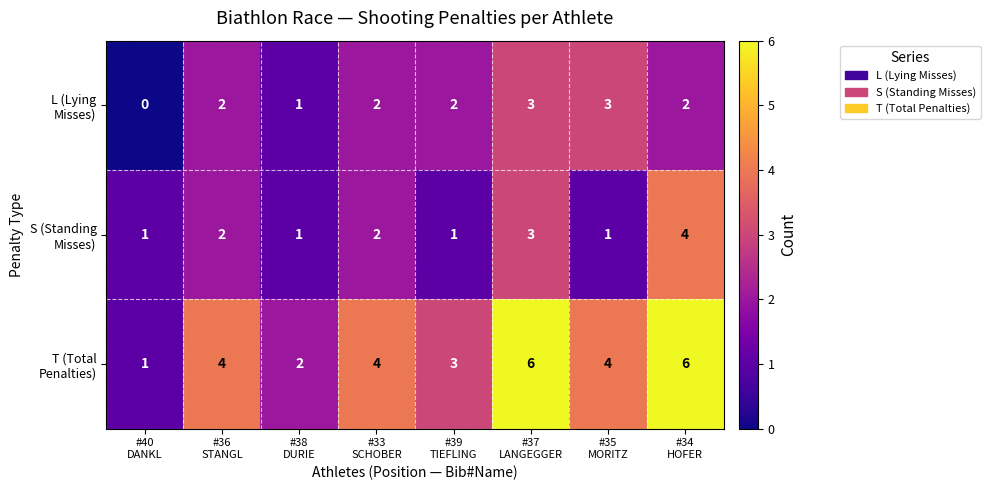

What is the maximum value shown in the chart?

6